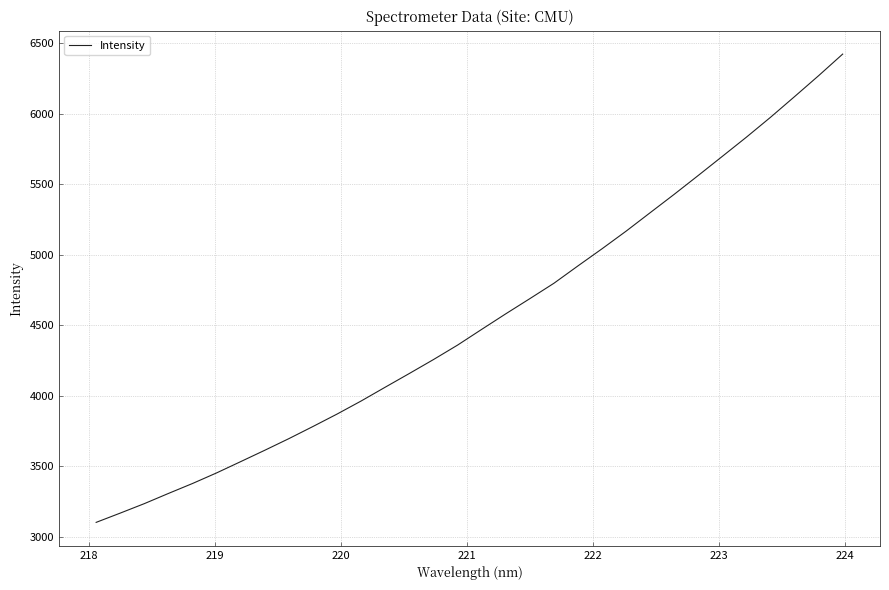

What is the smallest value displayed?

3103.4